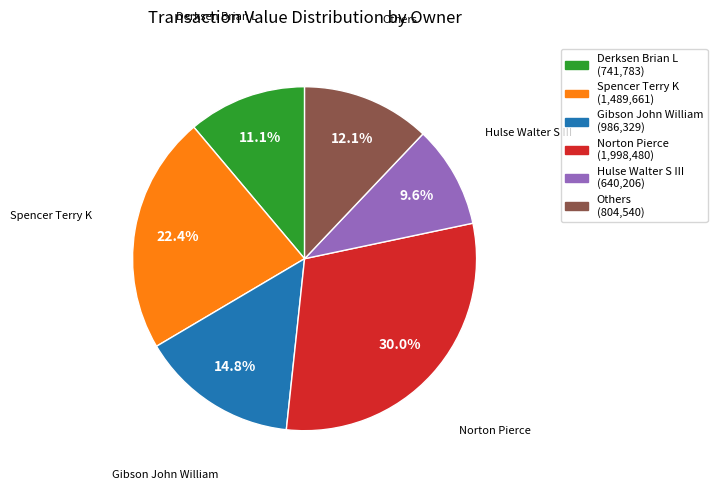

How many segments does this pie chart have?

6